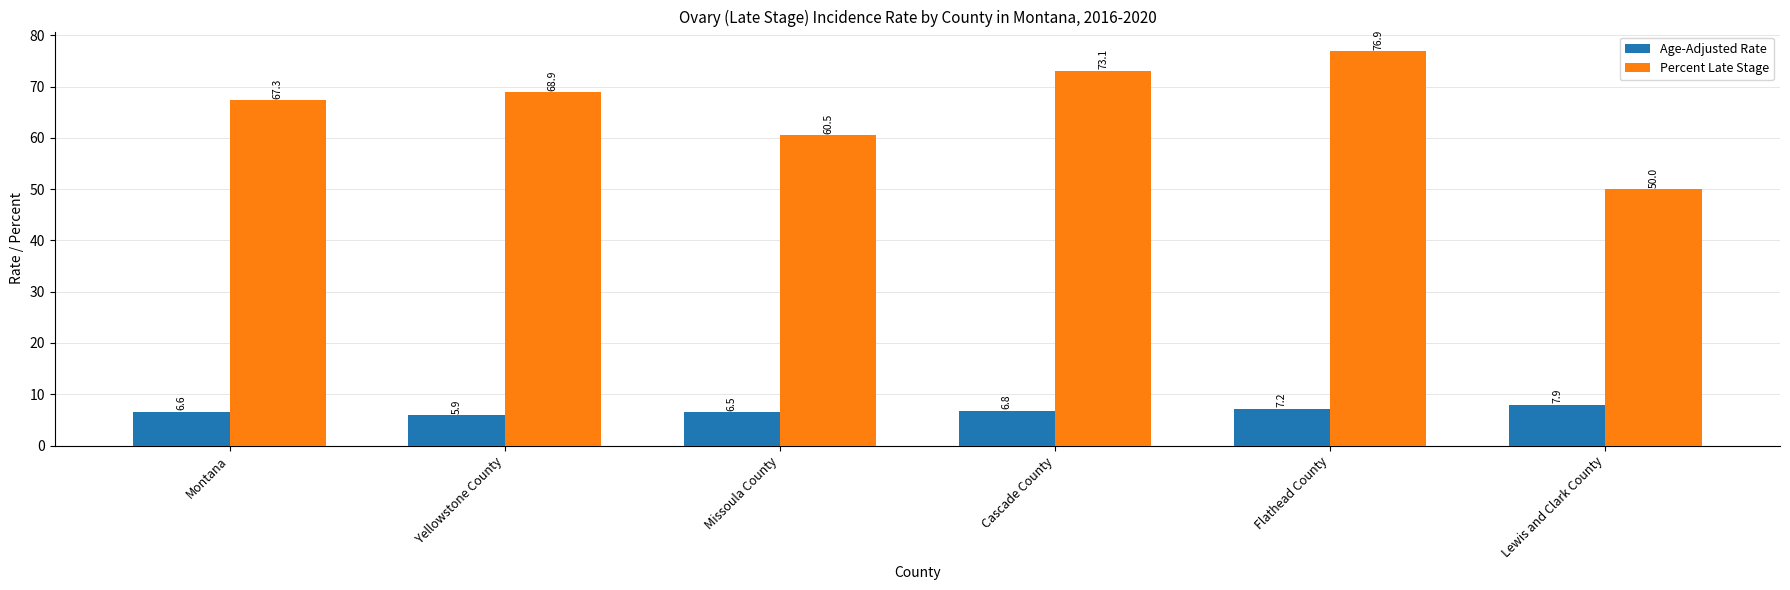

At which label does Percent Late Stage first exceed 68?

Yellowstone County